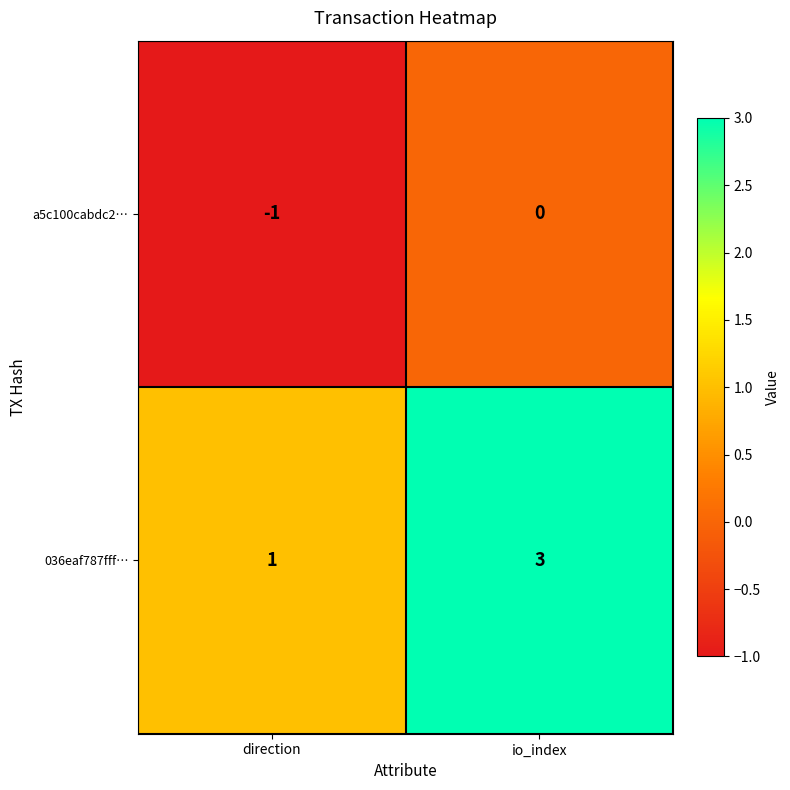

Reading left to right, list all the values displayed in this chart.

a5c100cabdc2…: direction=-1	io_index=0
036eaf787fff…: direction=1	io_index=3